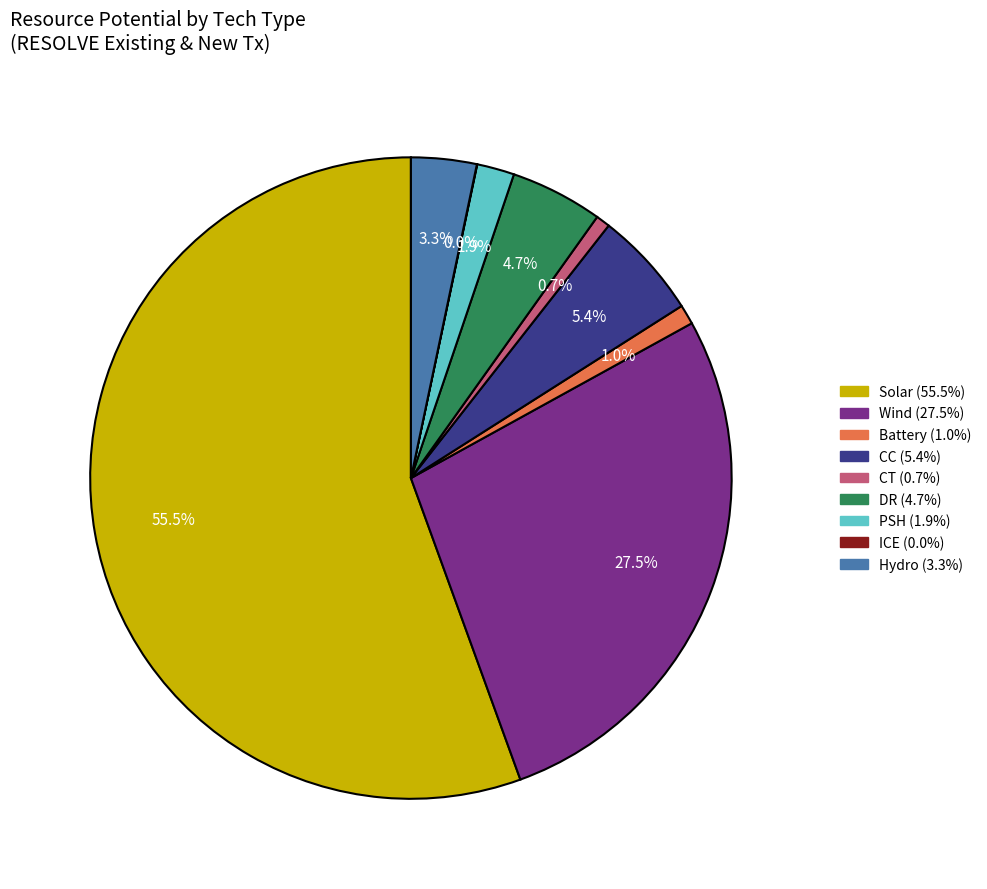

Which has a higher value, Wind or CC?

Wind